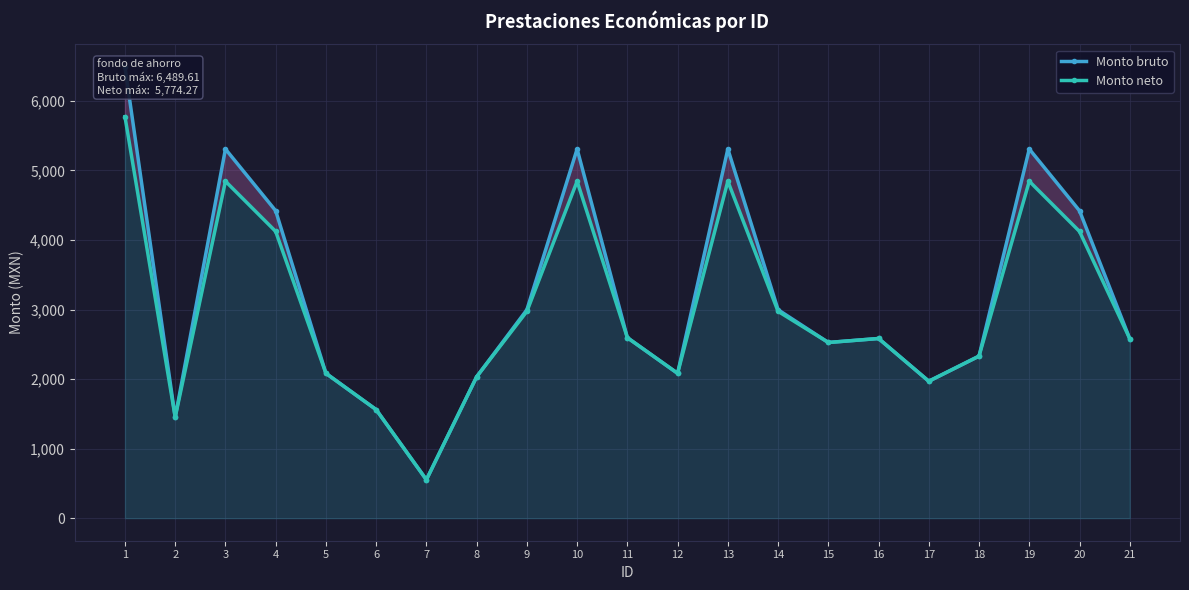

At which category is the sum across all series the highest?

1